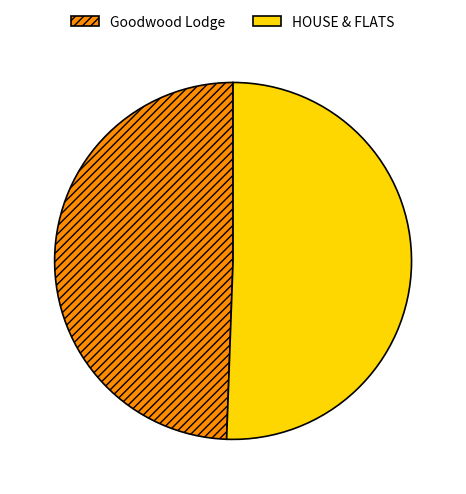

Does HOUSE & FLATS represent more than half of the total?

Yes